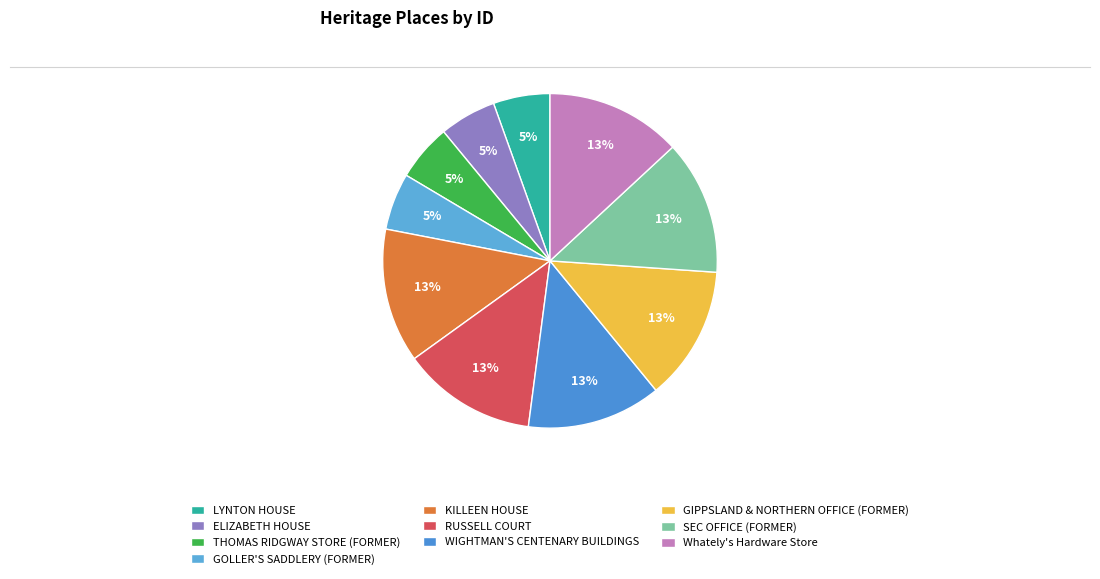

What is the smallest slice in the pie chart?

LYNTON HOUSE